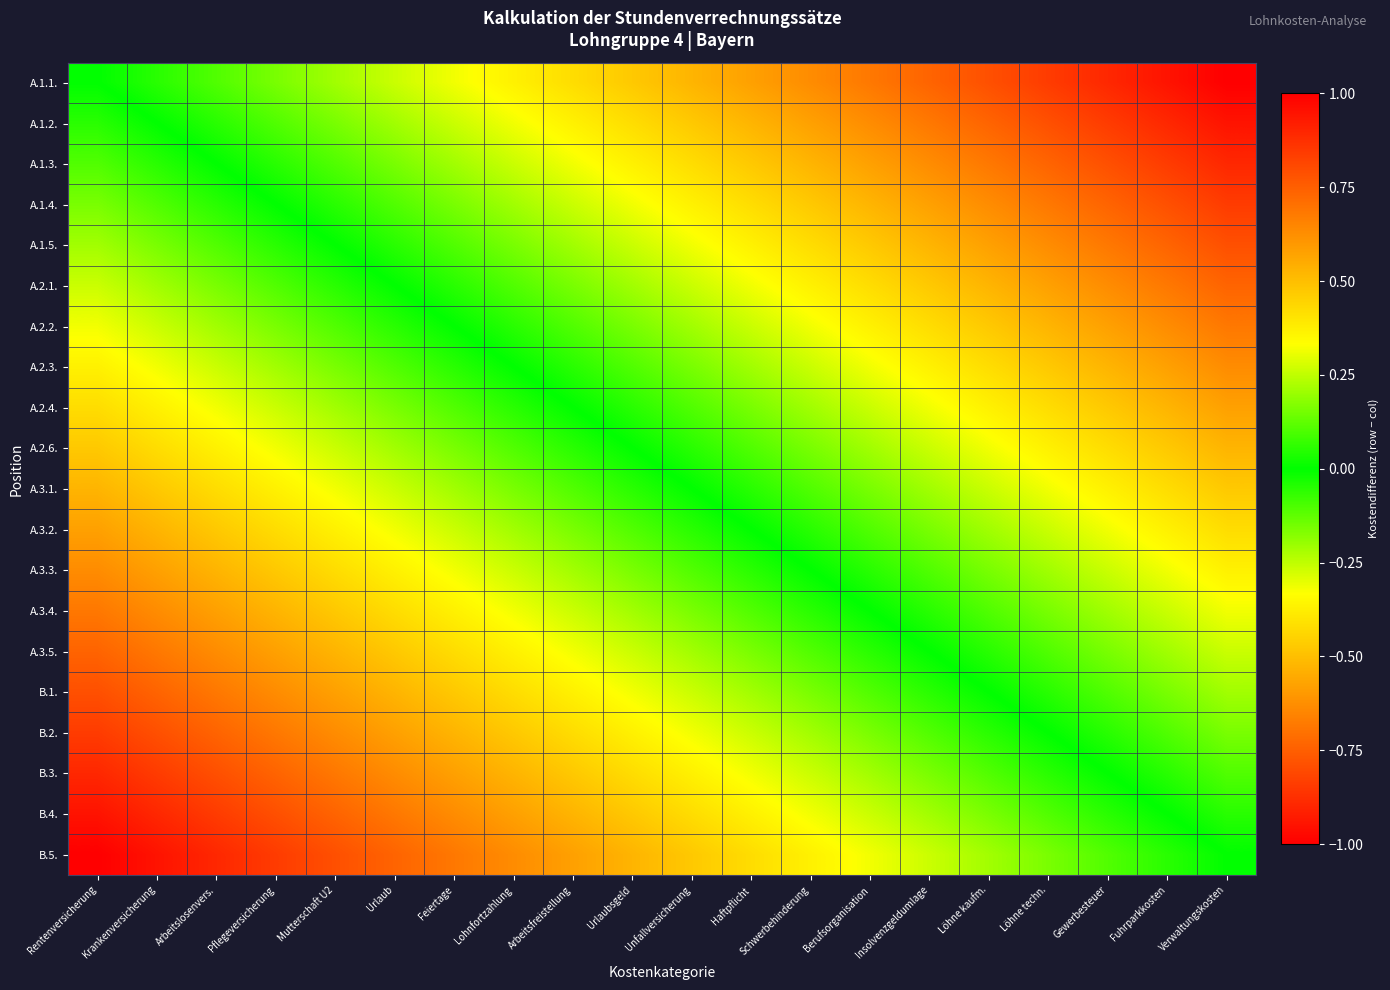

Between Haftpflicht and Löhne kaufm., which is larger?

Haftpflicht